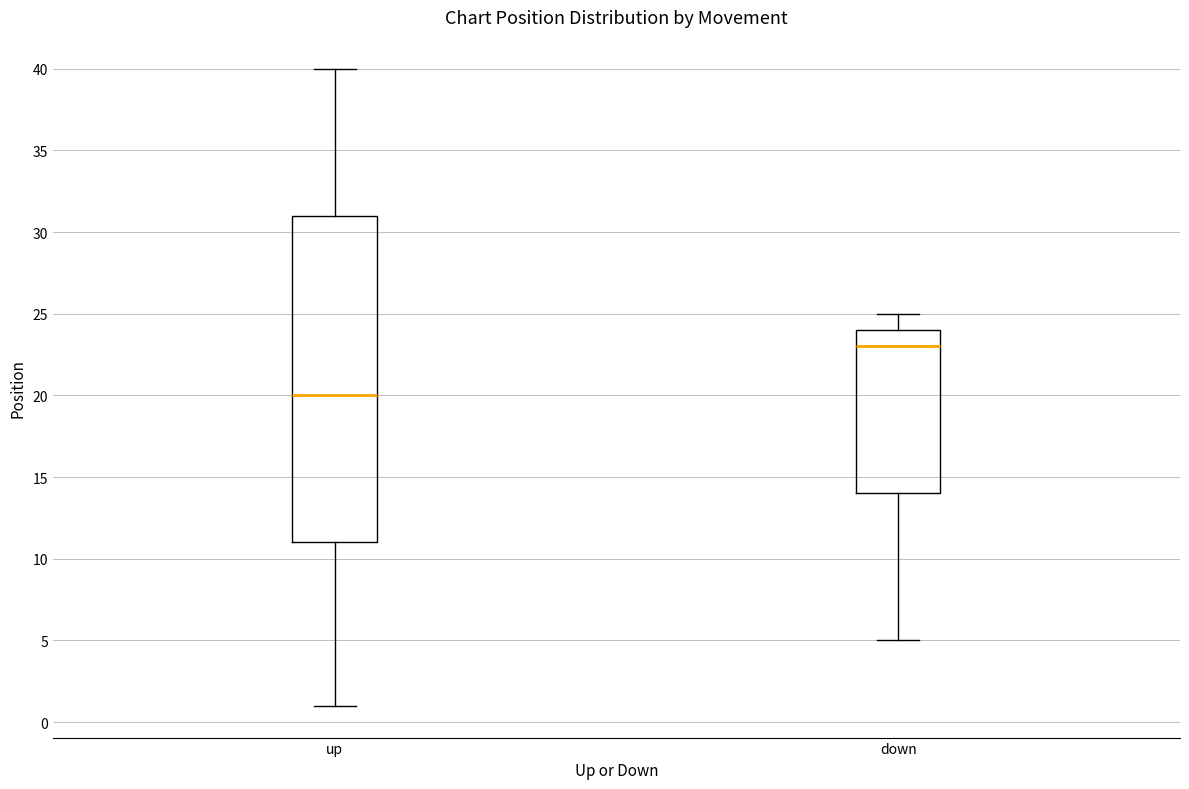

Reading left to right, read every box against the y-axis: the position of its median line, the range the box covers, and the ends of its whiskers. The values are not printed on the chart, so give them approximately, as read against the axis.

up: median 20, box 11 to 31, whiskers 1 to 40
down: median 23, box 14 to 24, whiskers 5 to 25